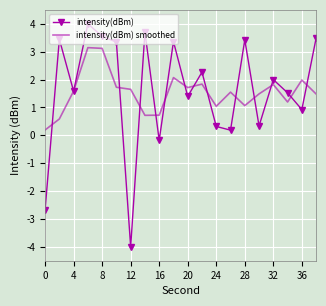

What is the sum of all intensity(dBm) values?

32.0